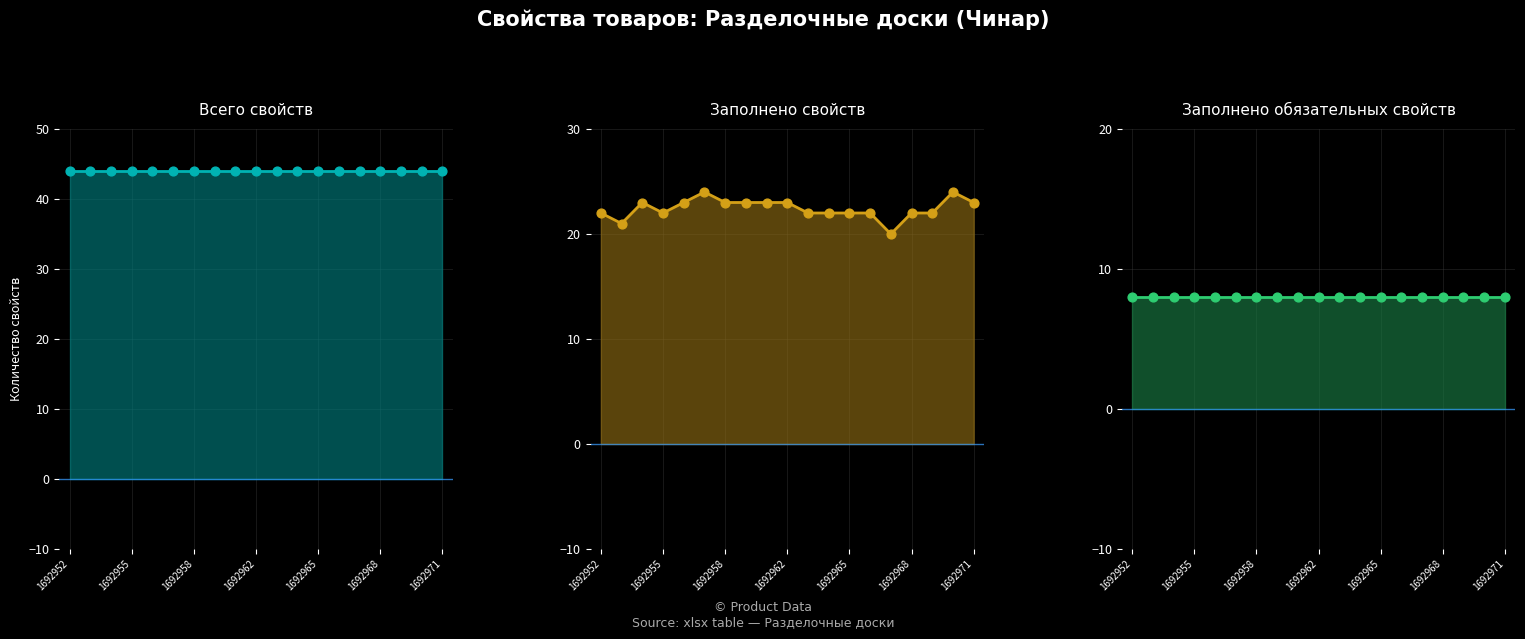

Which series has the largest total across all categories?

Всего свойств